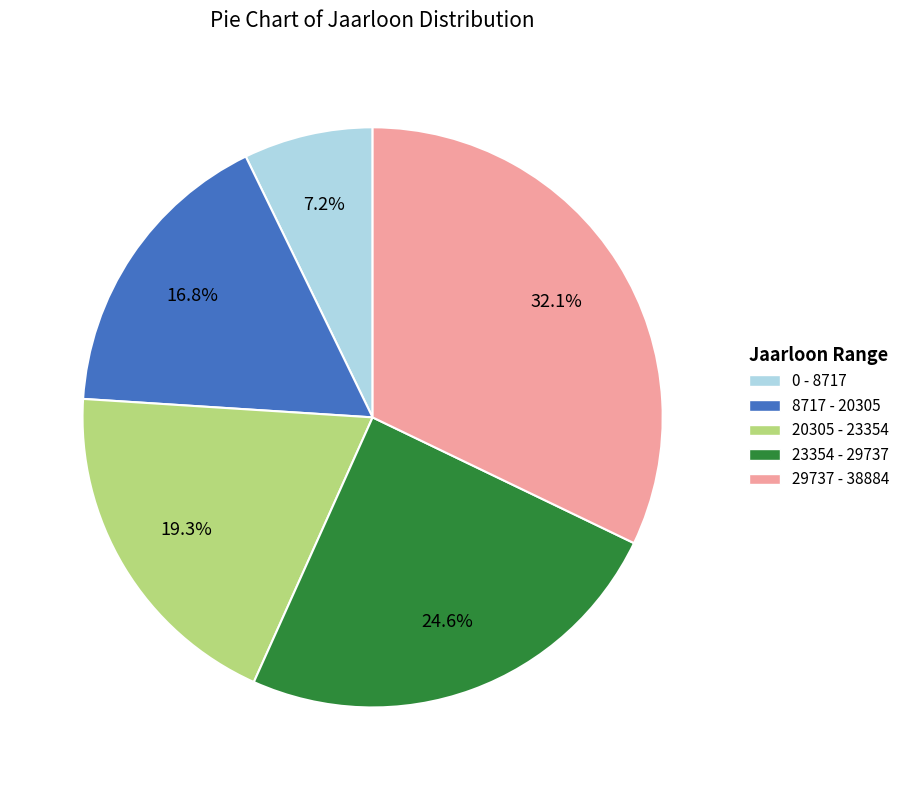

To the nearest percent, what is the combined percentage of 8717 - 20305 and 29737 - 38884?

49%